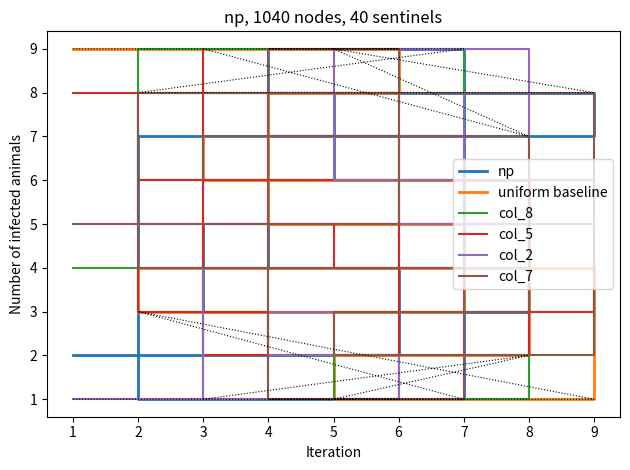

In col_2, how many points are lower than both neighbors (excluding endpoints)?

1